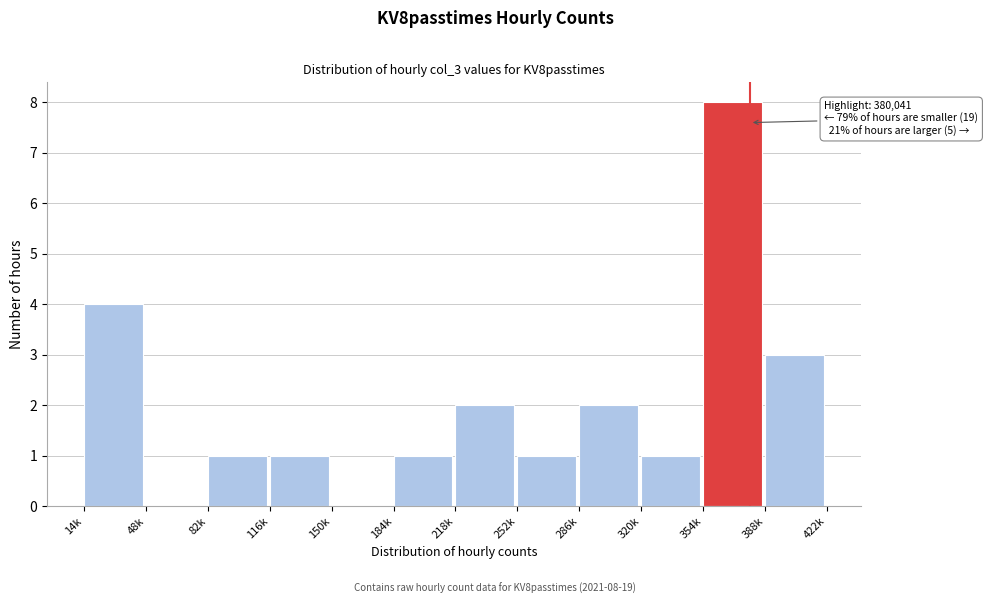

Reading left to right, list all the values displayed in this chart.

14k=4	48k=0	82k=1	116k=1	150k=0	184k=1	218k=2	252k=1	286k=2	320k=1	354k=8	388k=3